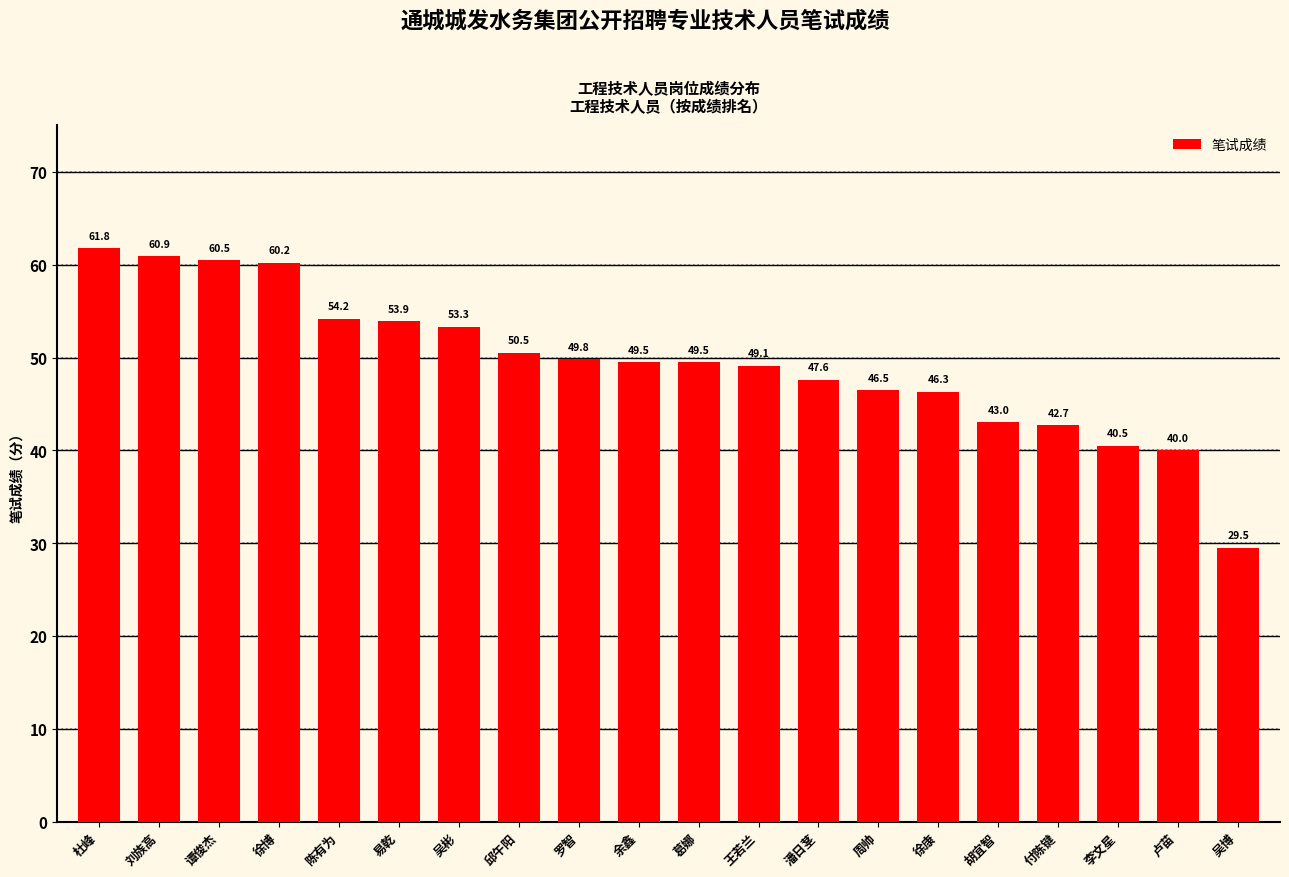

Reading right to left, transcribe all the data shown in this chart.

29.5	40.0	40.5	42.7	43.0	46.3	46.5	47.6	49.1	49.5	49.5	49.8	50.5	53.3	53.9	54.2	60.2	60.5	60.9	61.8